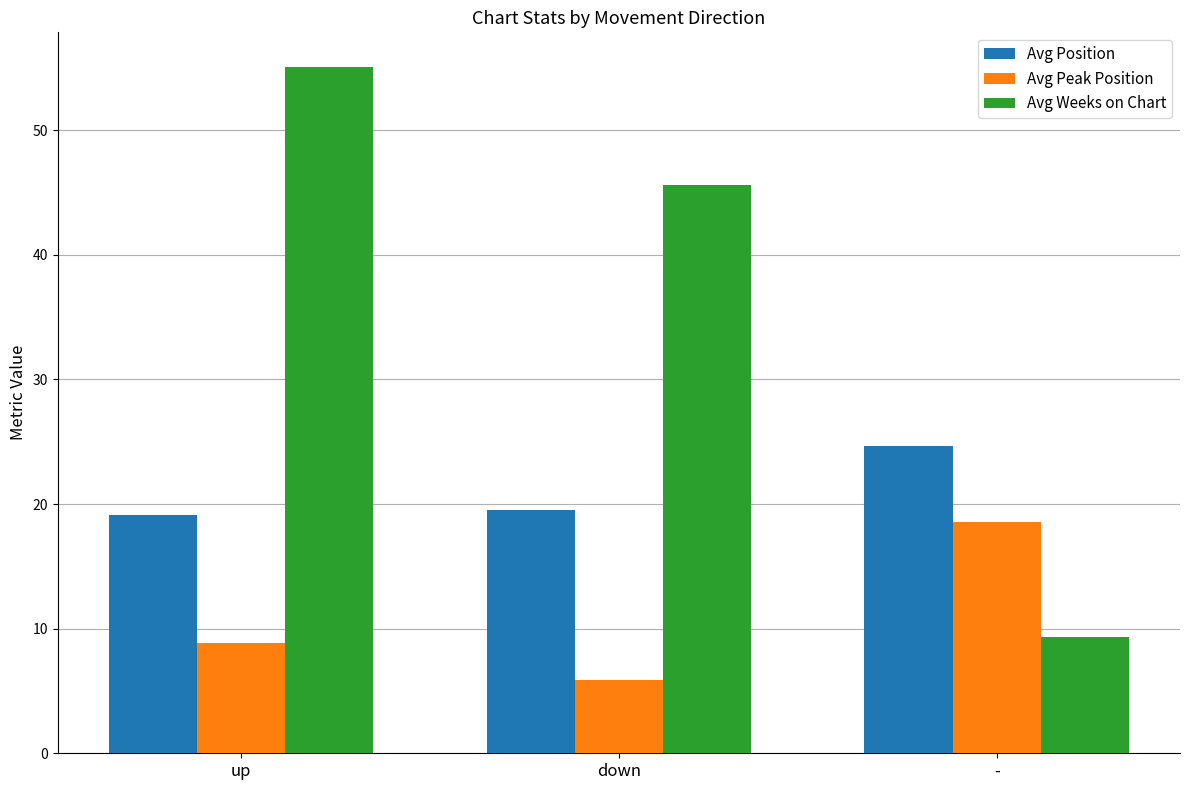

The value of Avg Weeks on Chart at down is 11.5. True or false?

False